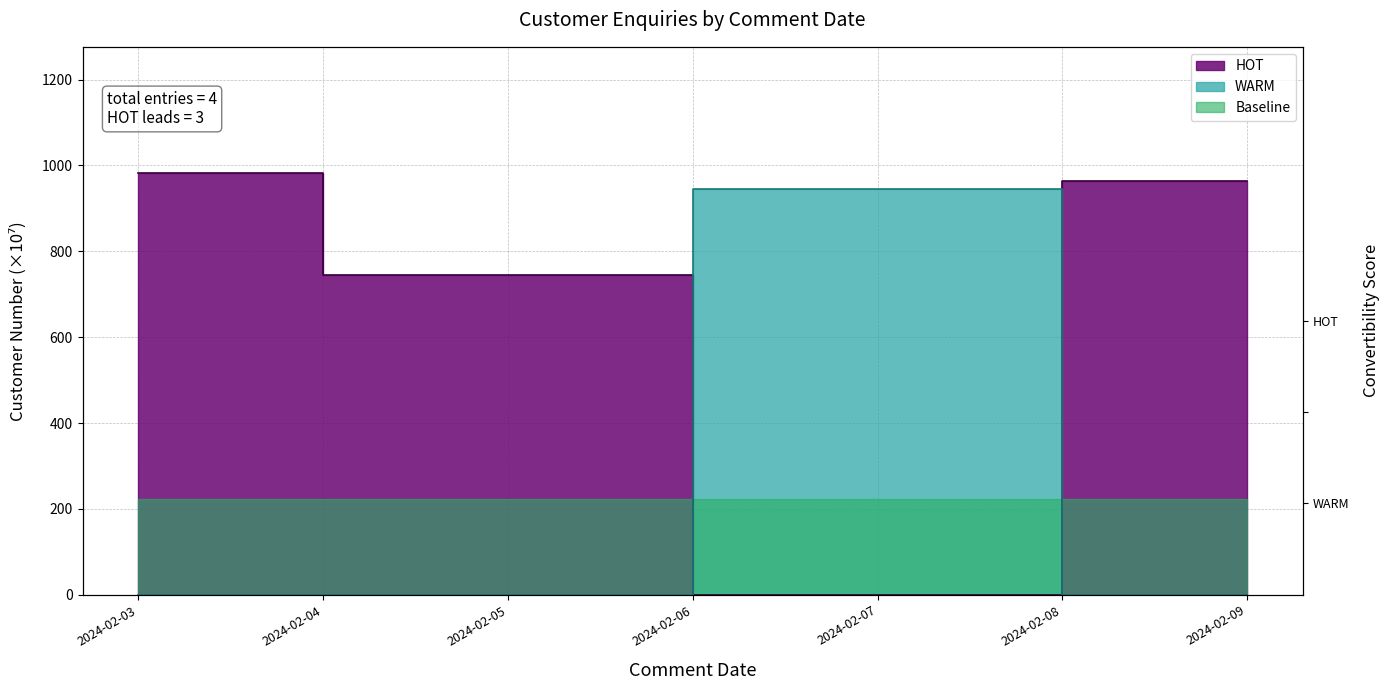

Which label corresponds to the largest value in the chart?

2024-02-03